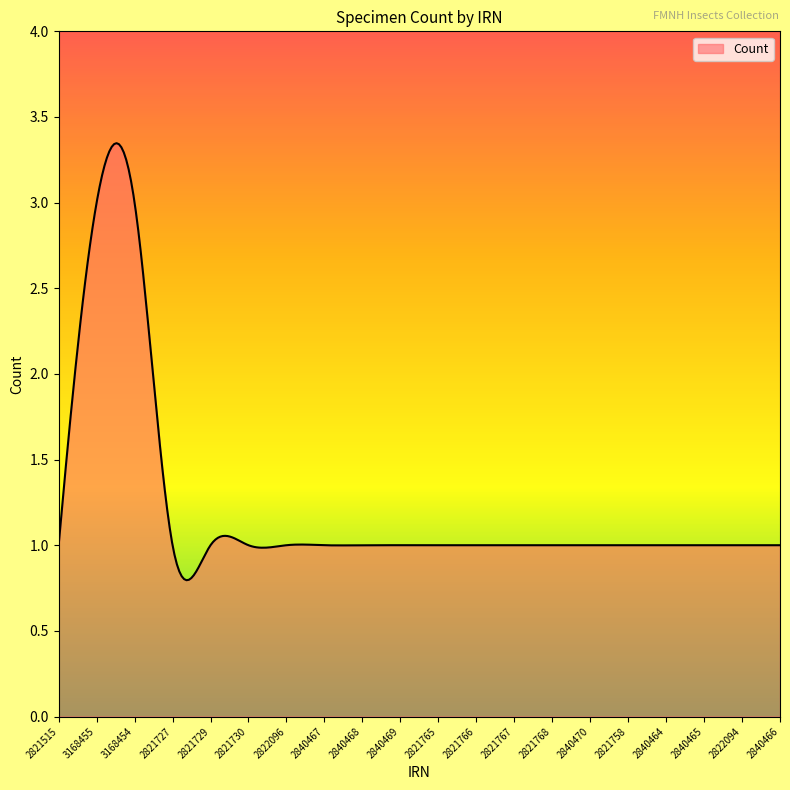

Which category has the highest value across all series?

3168455